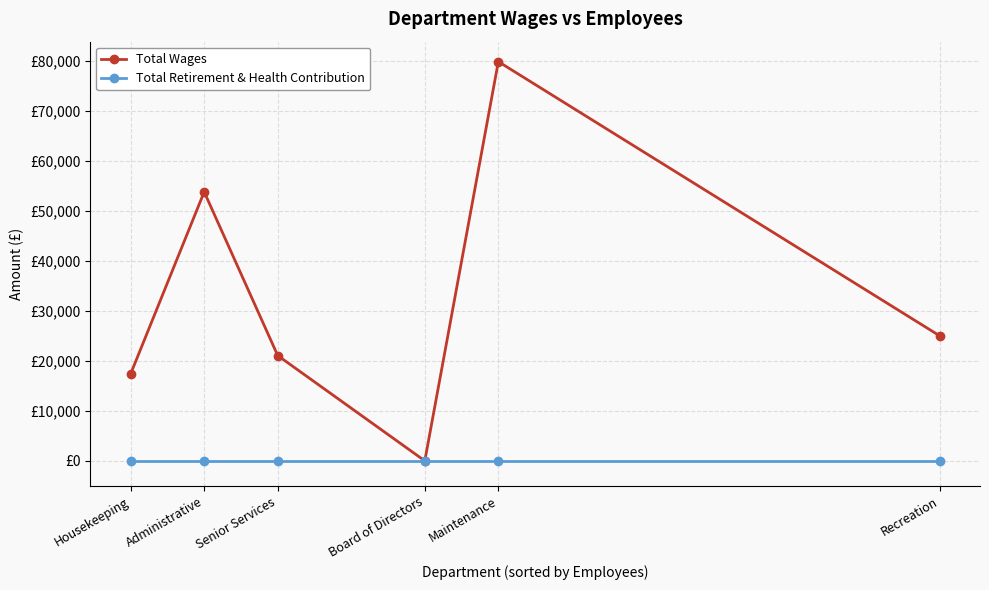

Is this an area chart (filled region under the line)?

No